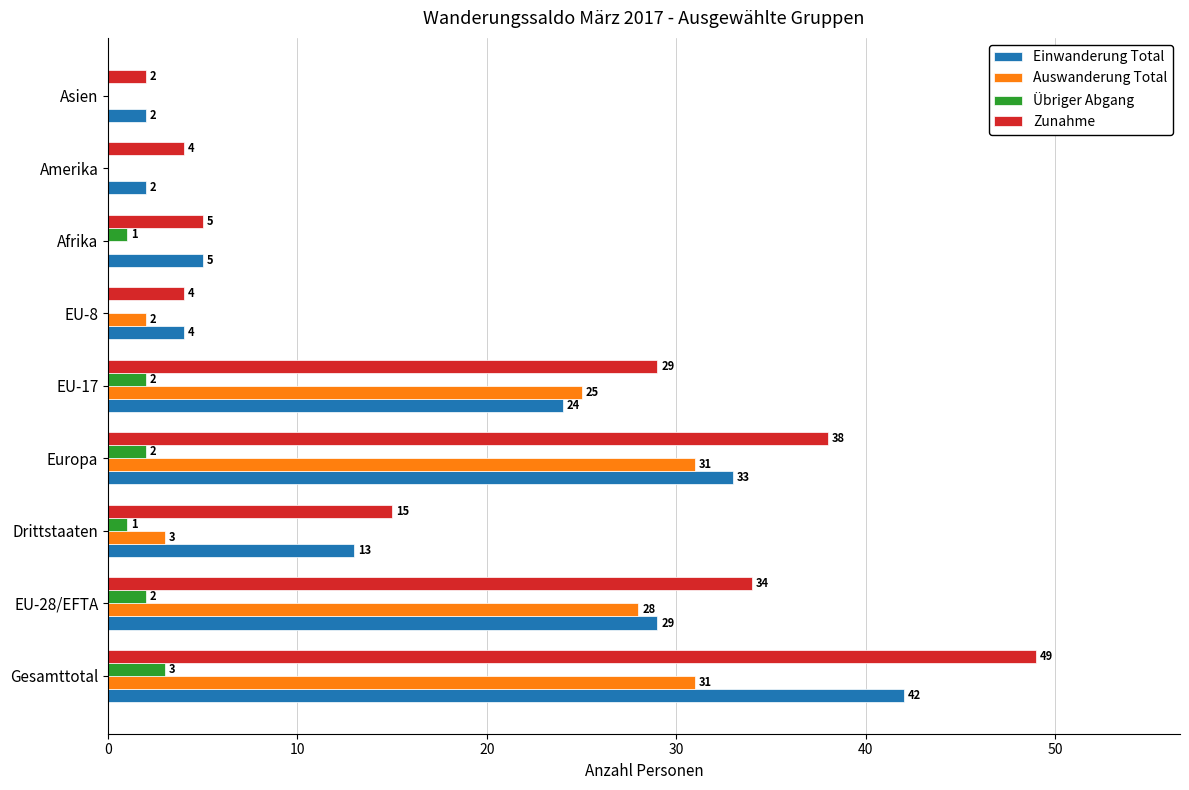

Which series changed the most between Gesamttotal and Drittstaaten?

Zunahme